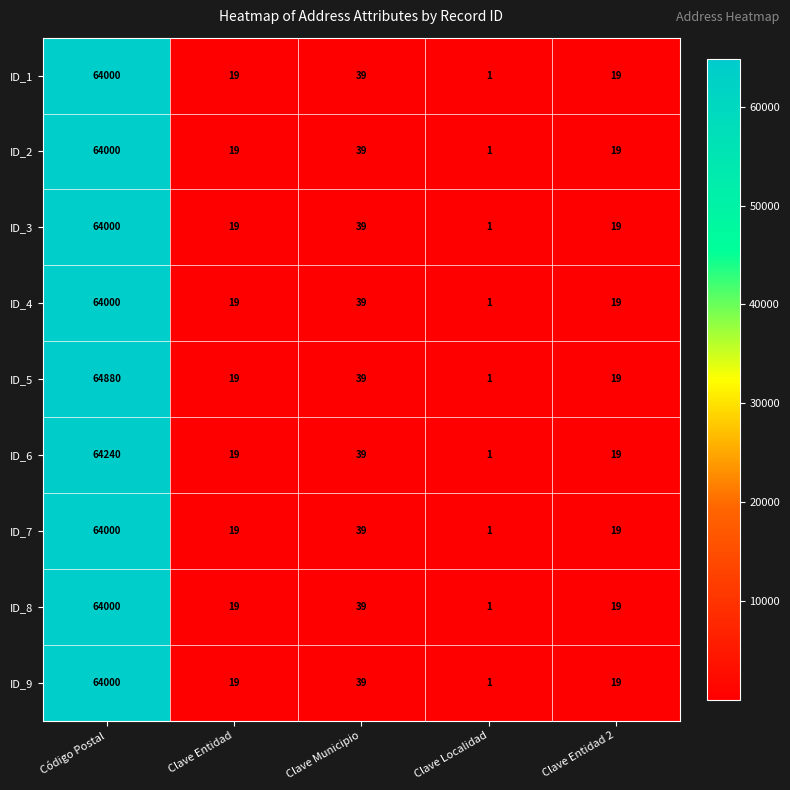

What is the total value across all series at Código Postal?

577120